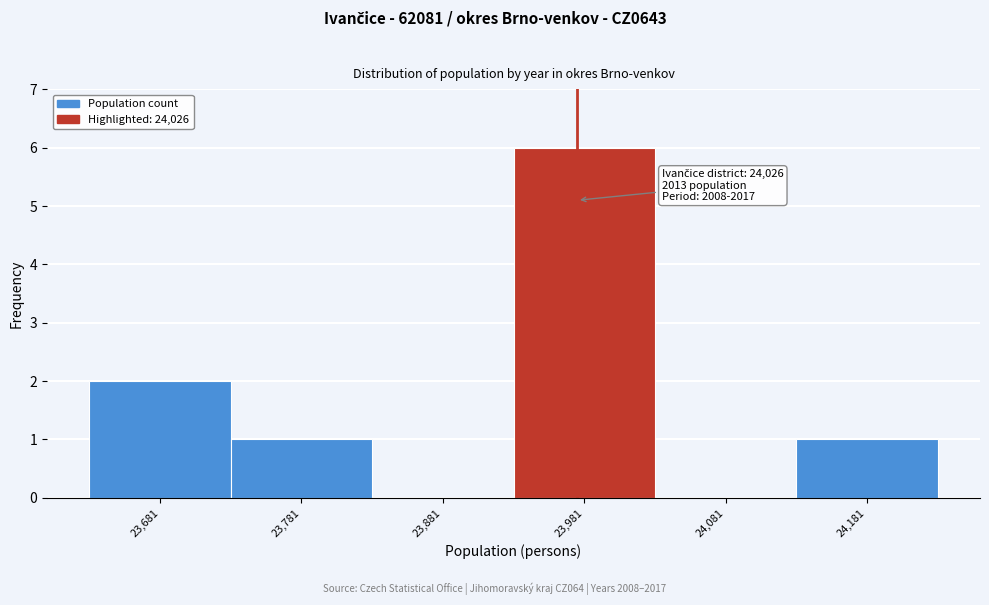

Reading right to left, list all the values displayed in this chart.

24,181=1	24,081=0	23,981=6	23,881=0	23,781=1	23,681=2